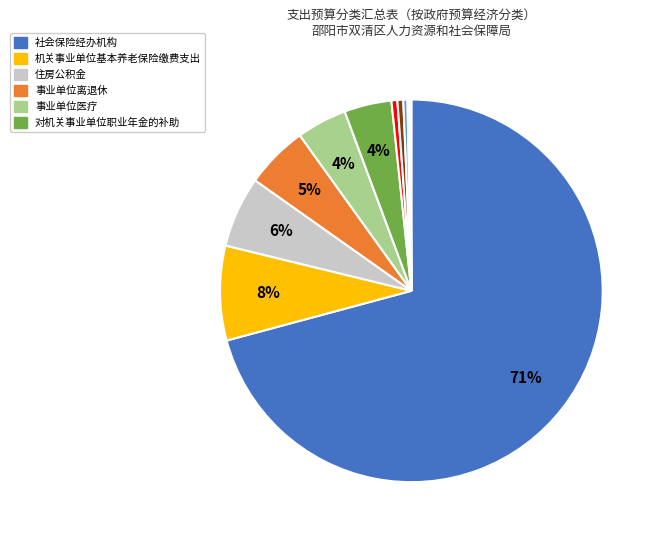

To the nearest percent, what is the average slice percentage?

8%